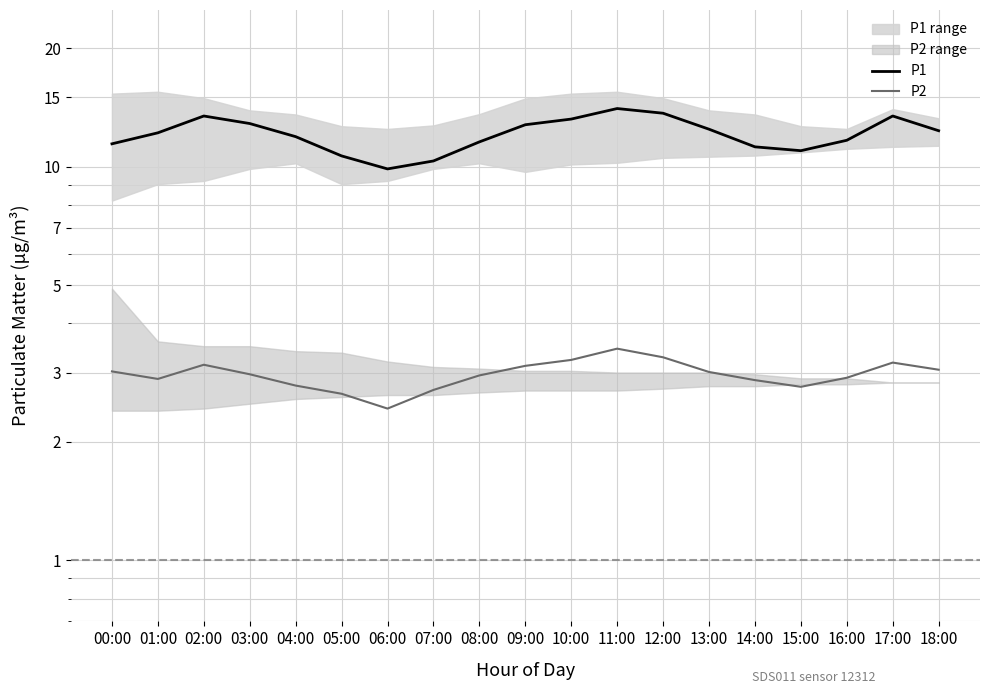

What is the value of the P1 point at the 13th from the left?

13.7